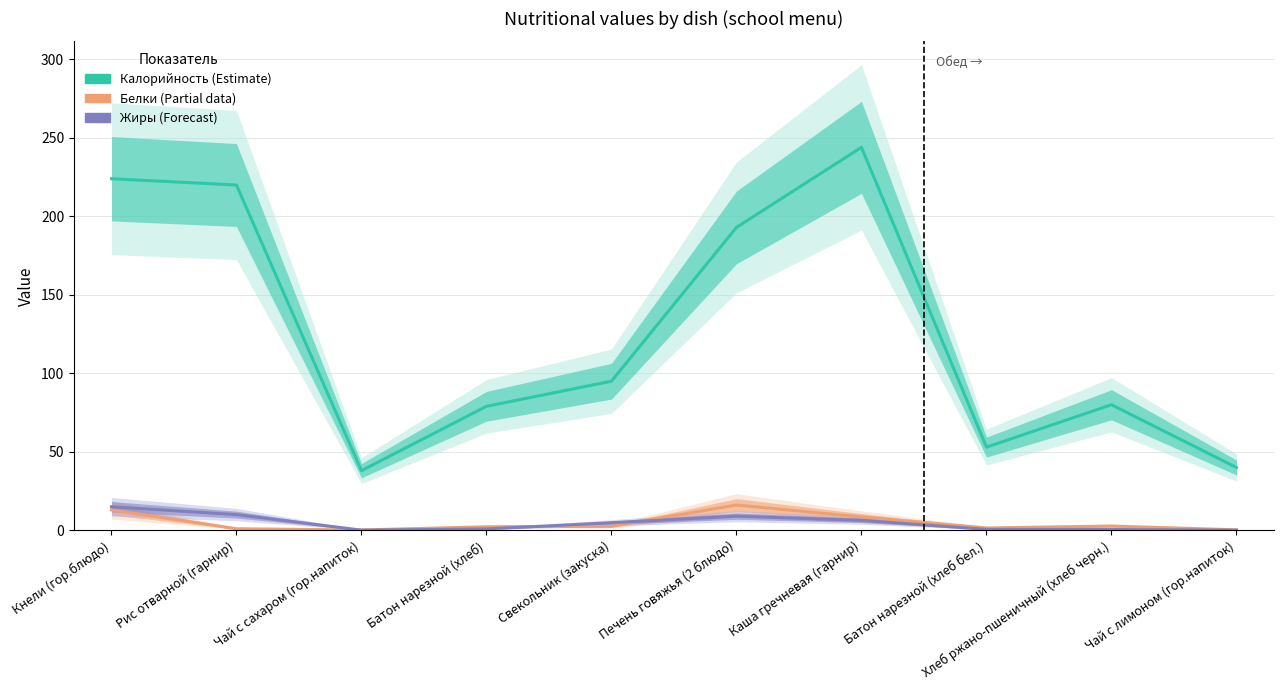

How many interior local valleys does the Белки series have?

2